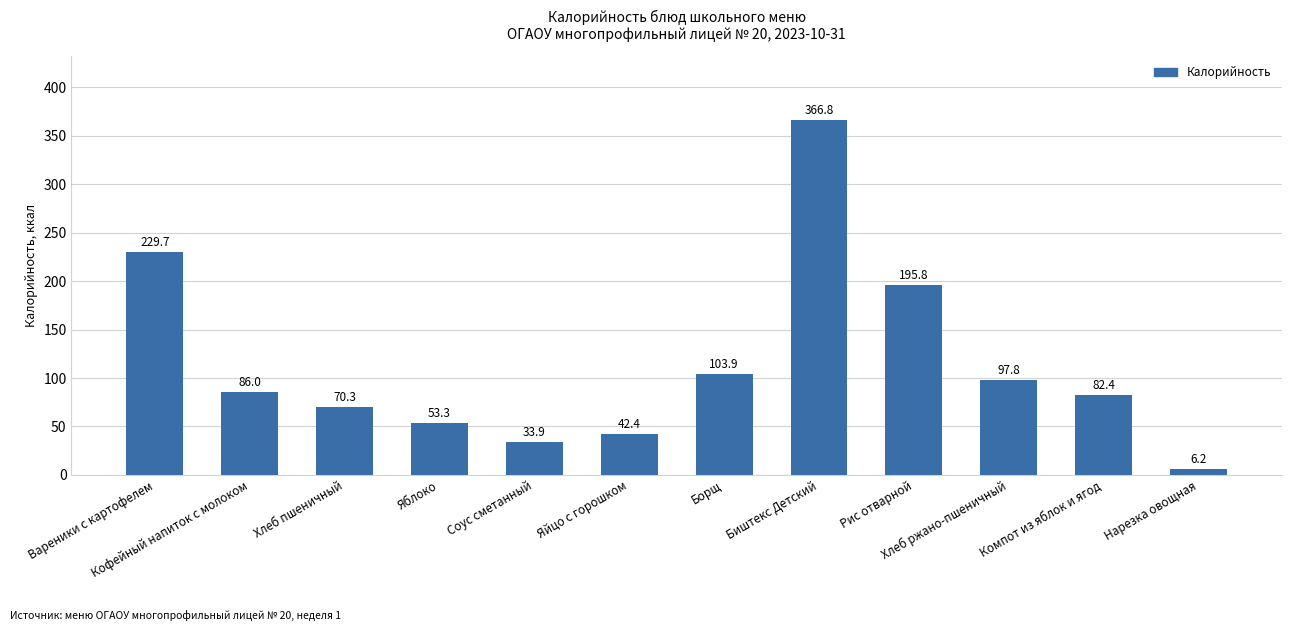

At which label does the data first exceed 86?

Вареники с картофелем